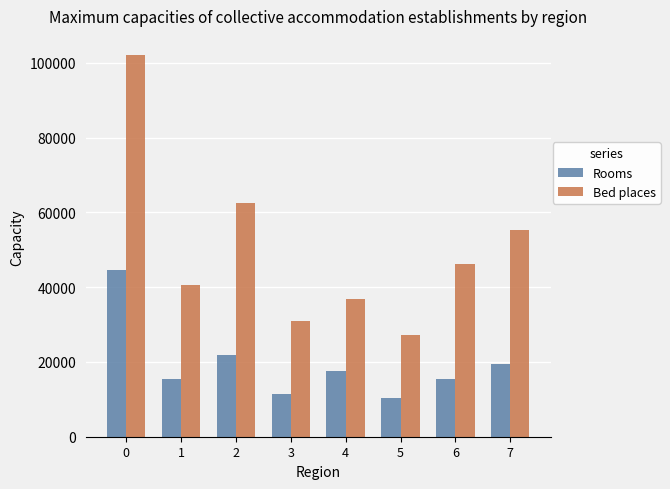

Which series has the largest total across all categories?

Bed places